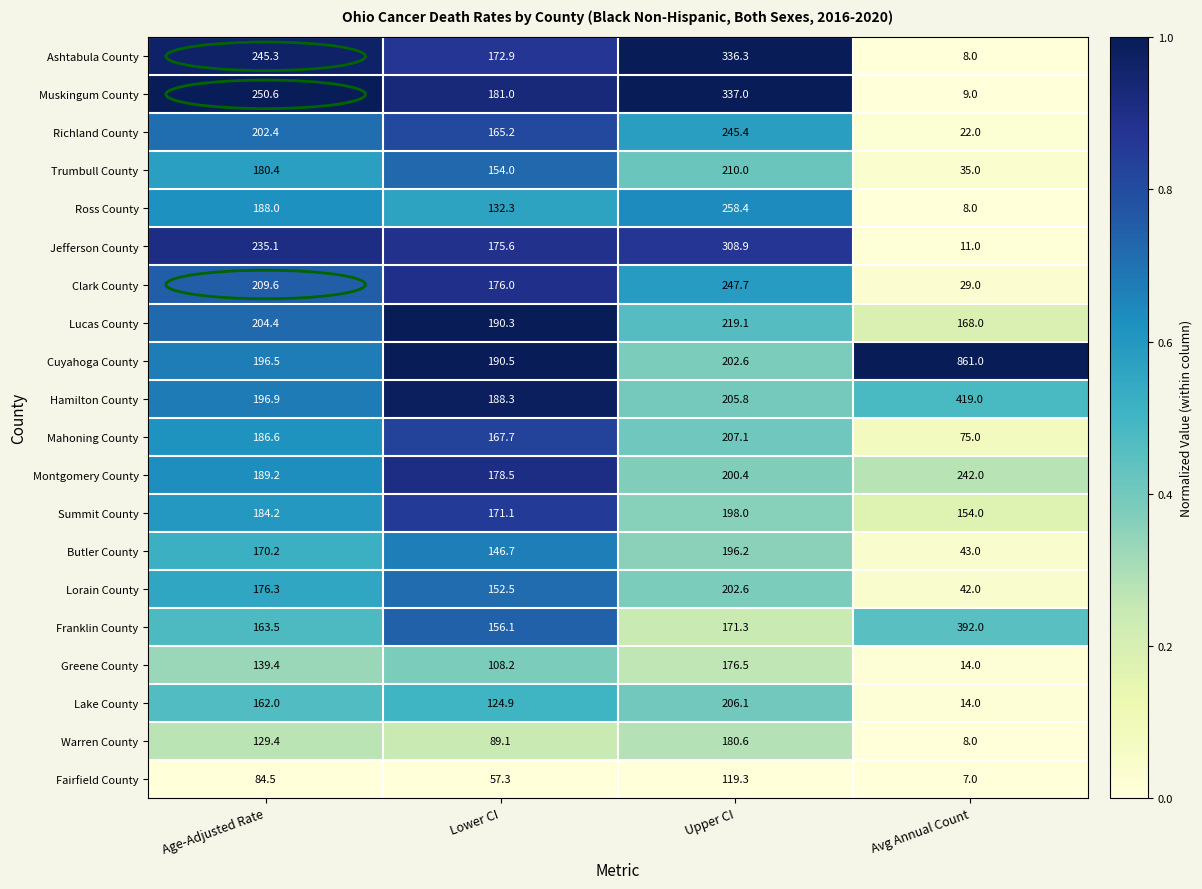

At which category does the chart reach its peak across all series?

Avg Annual Count